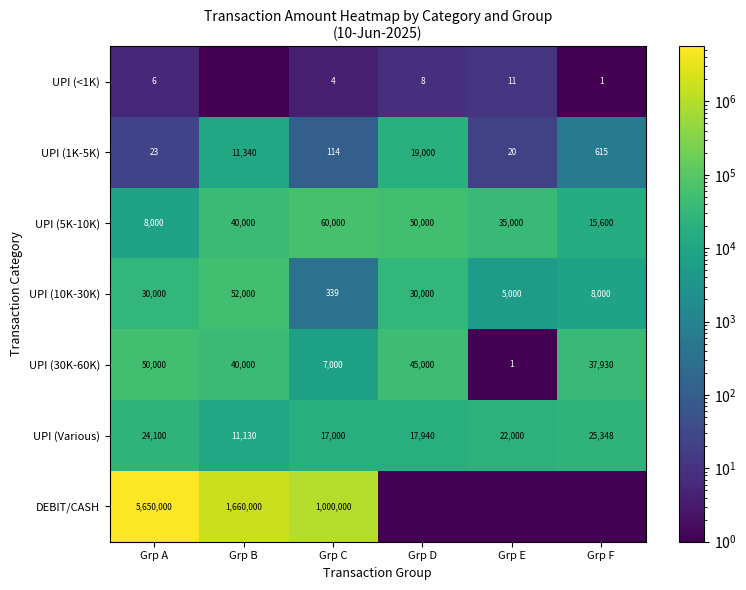

The value of UPI (Various) at Grp C is 17000.0. True or false?

True